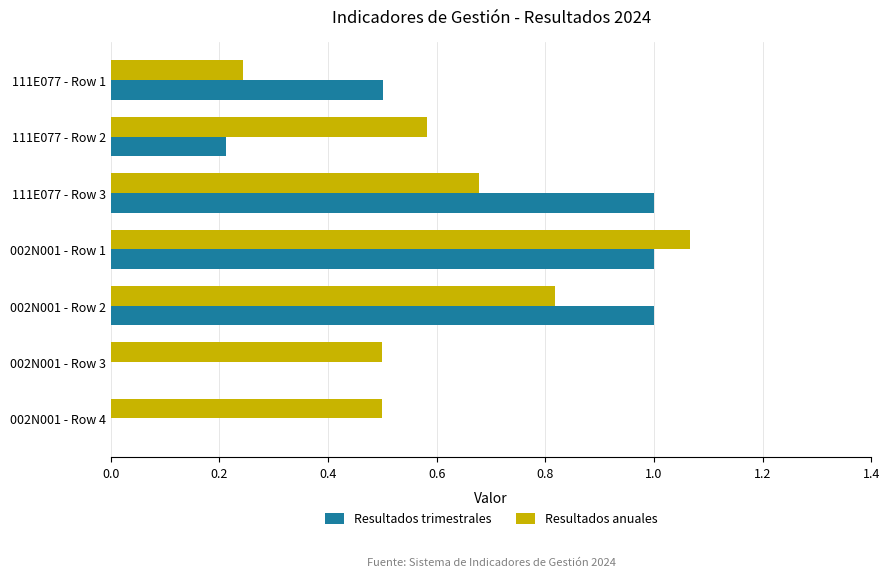

Which series has the largest total across all categories?

Resultados anuales